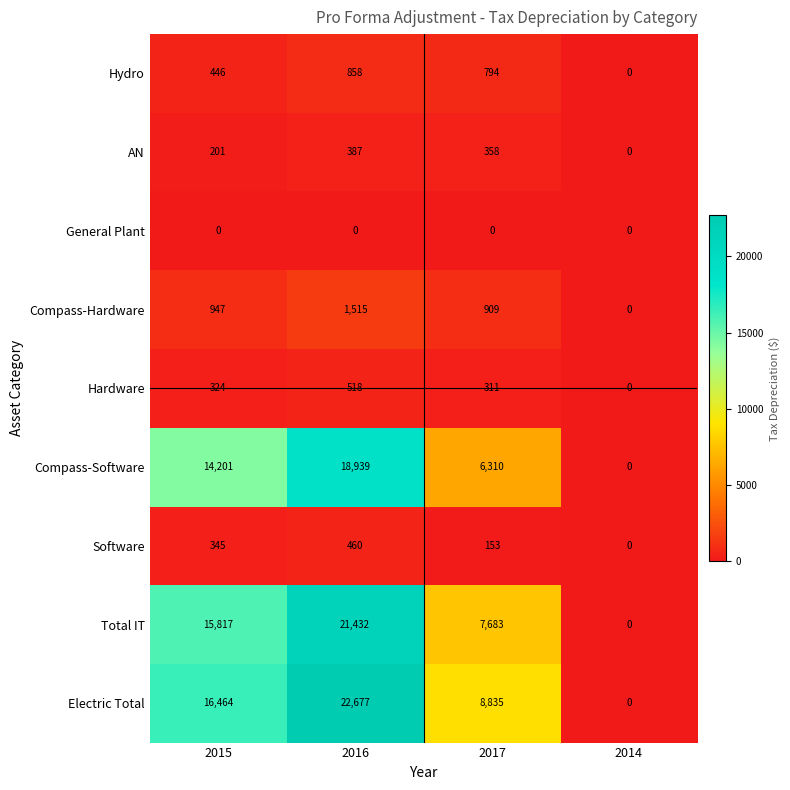

What is the difference between the Hydro values at 2016 and 2017?

64